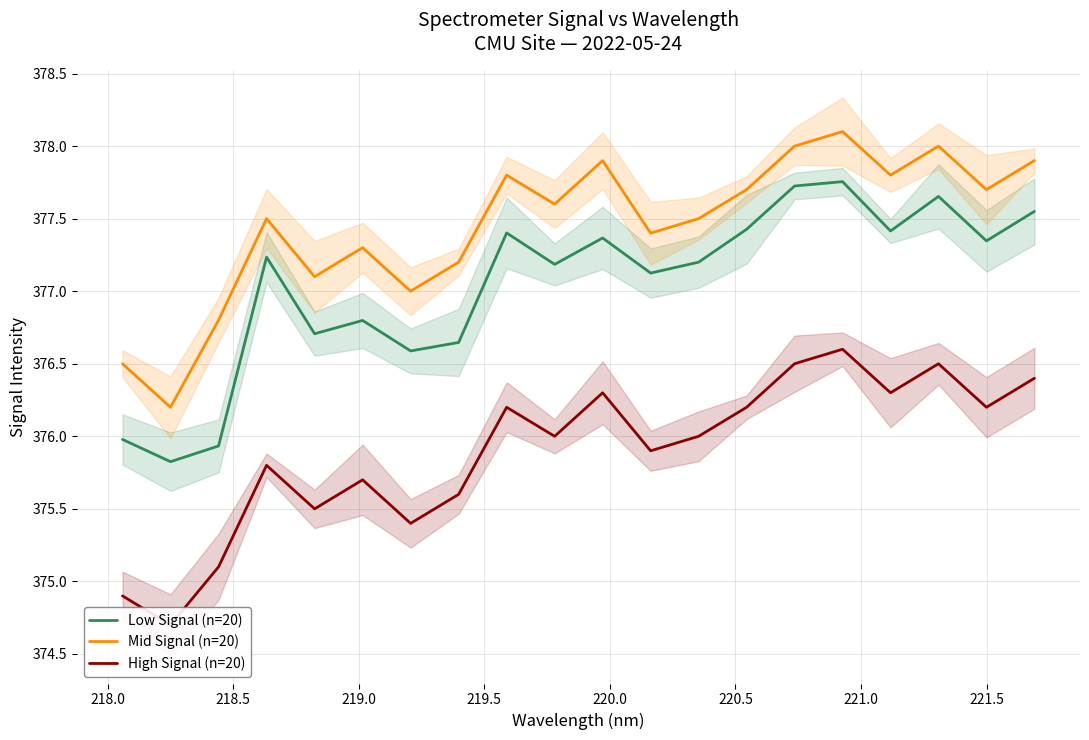

What is the minimum value shown in the chart?

374.7